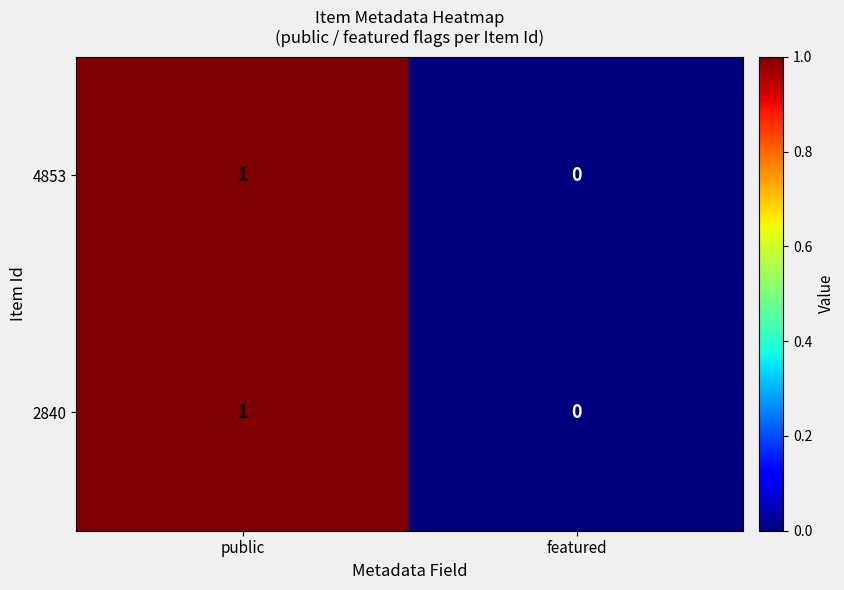

True or false: 4853 has a value of 2 at public.

False